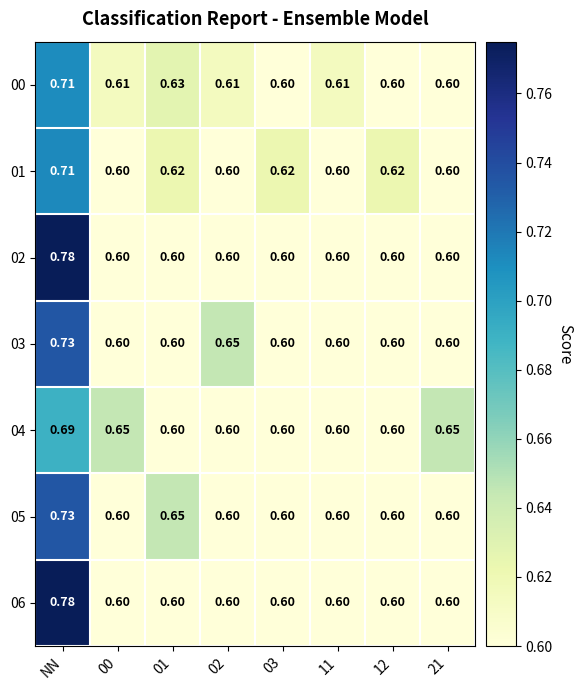

At how many categories does at least one series exceed 0?

8